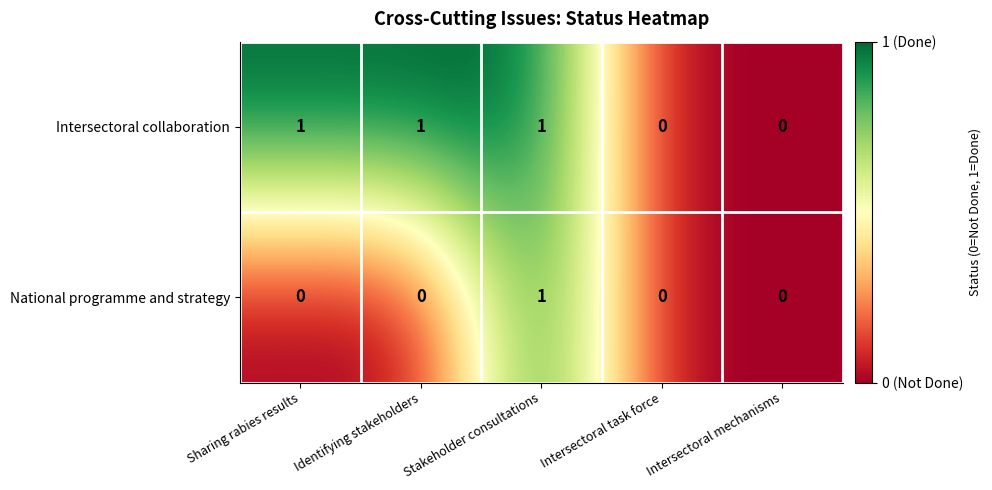

Count the Intersectoral collaboration values in the range 0 to 1.

5